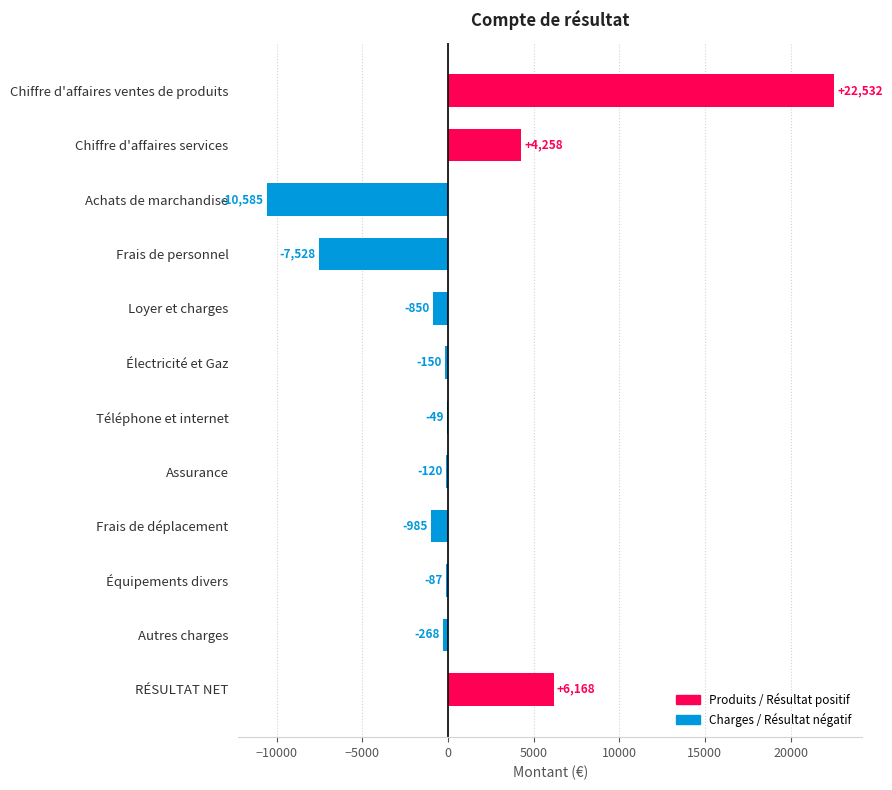

At which label is the value closest to 5973?

RÉSULTAT NET